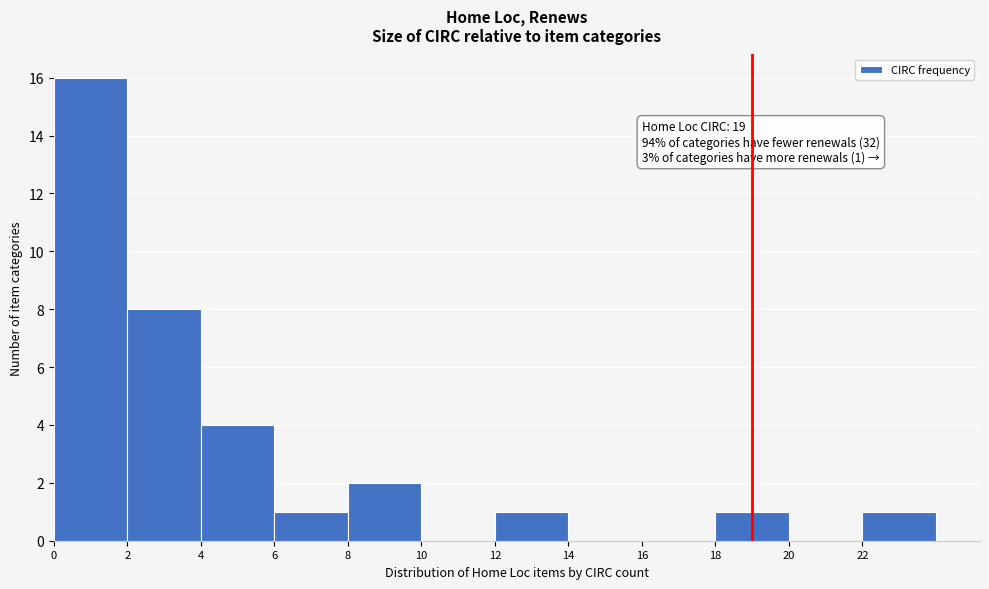

Over which range of the x-axis is the bar tallest?

0 to 2